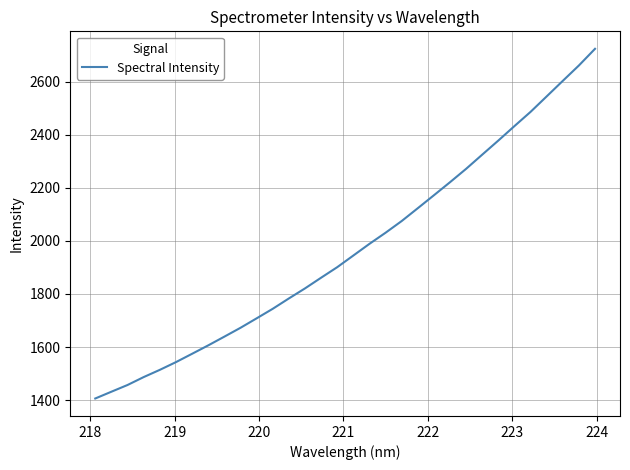

What is the smallest value displayed?

1405.9